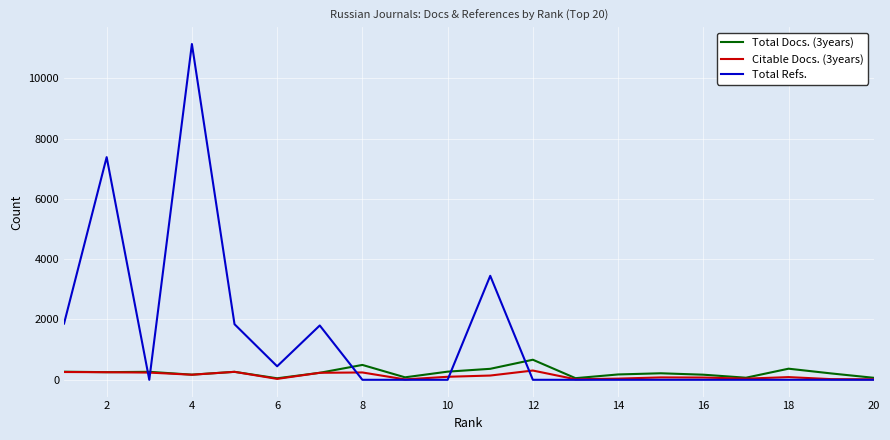

Which series has the largest range (max minus min)?

Total Refs.